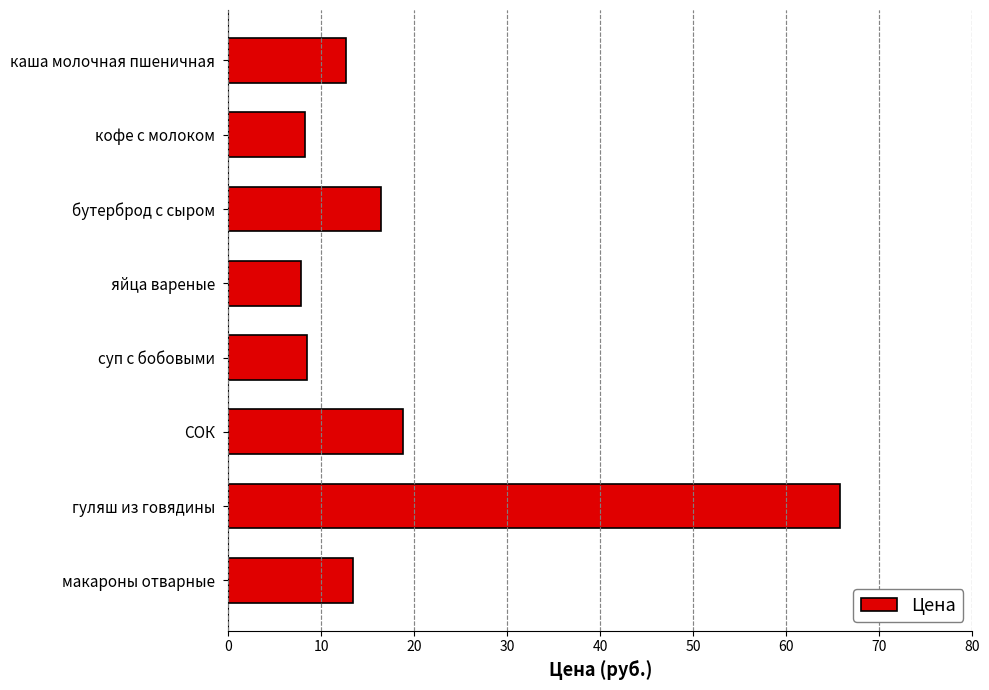

The chart shows a value of 91.8 at гуляш из говядины. True or false?

False